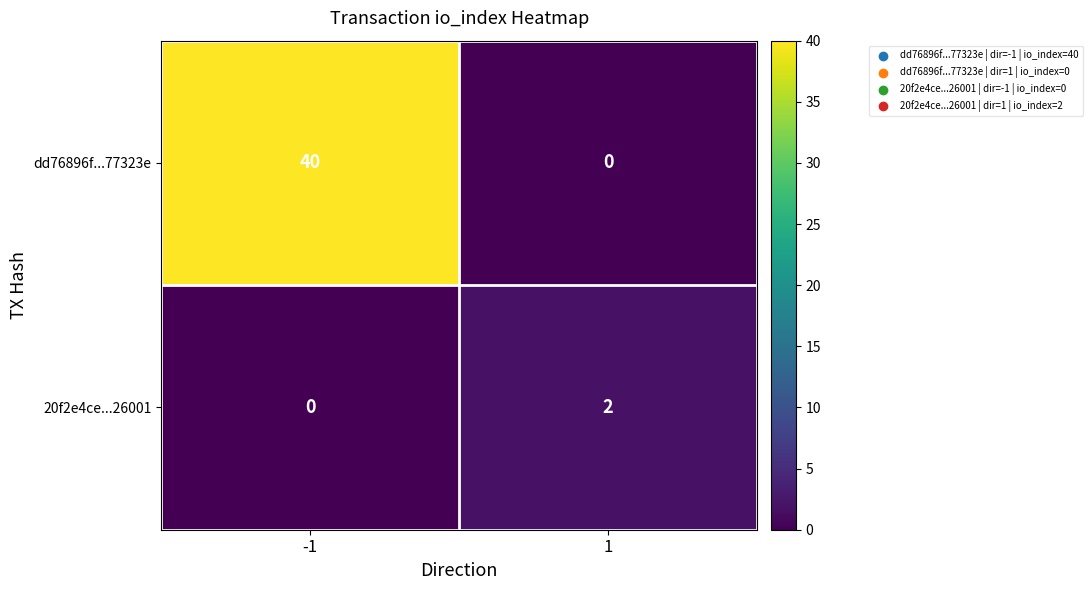

Is the value of dd76896f...77323e at -1 greater than the value of 20f2e4ce...26001 at -1?

Yes